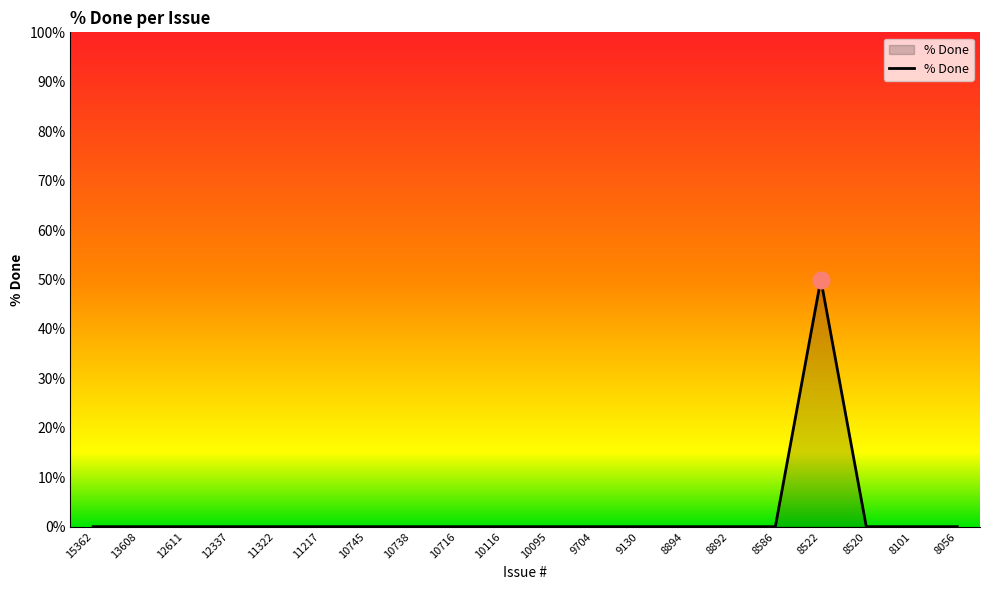

The chart shows a value of 0 at 11217. True or false?

True